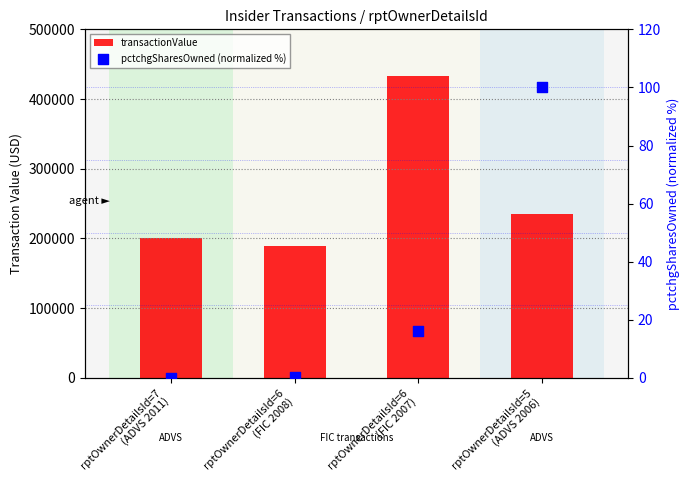

Which series has the largest Y range (max minus min)?

transactionValue